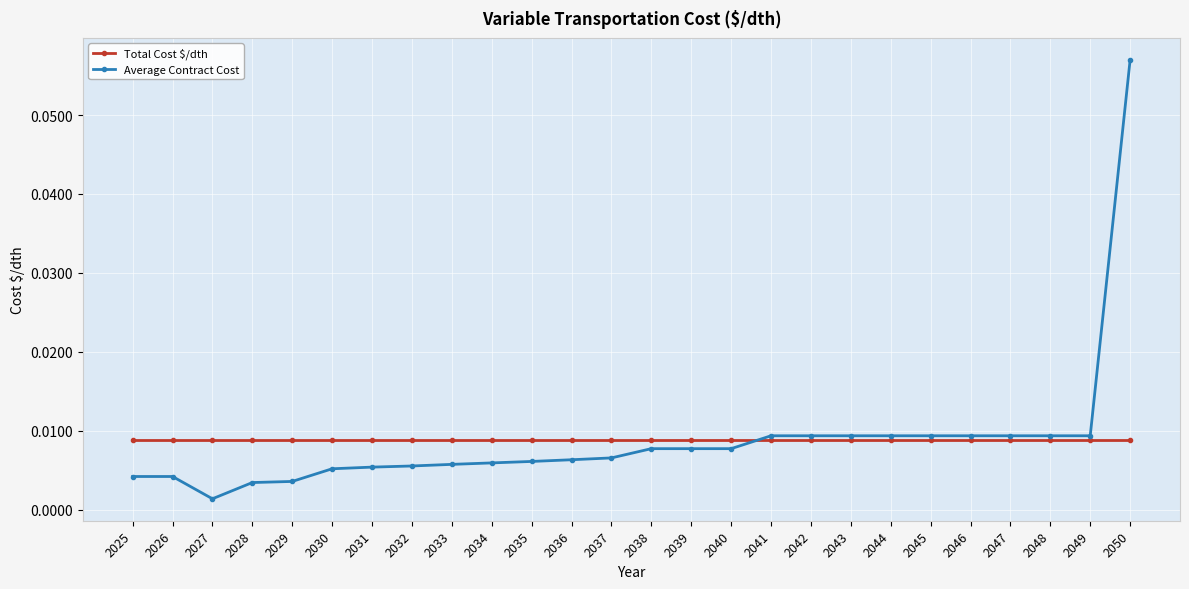

Is the value of Average Contract Cost at 2027 greater than the value of Total Cost $/dth at 2028?

No